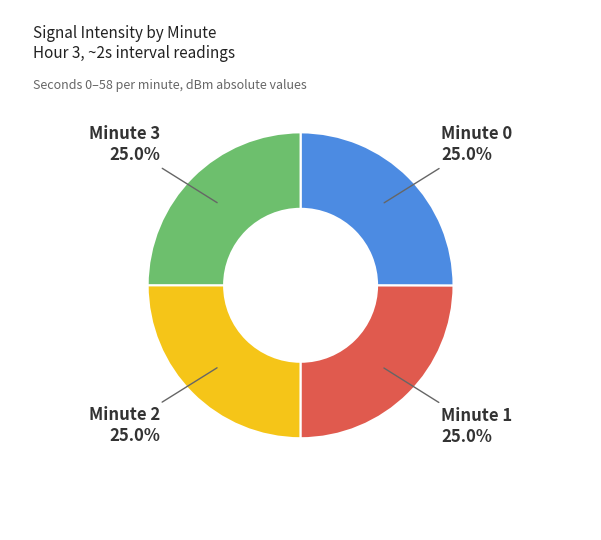

Count the number of slices in the pie.

4